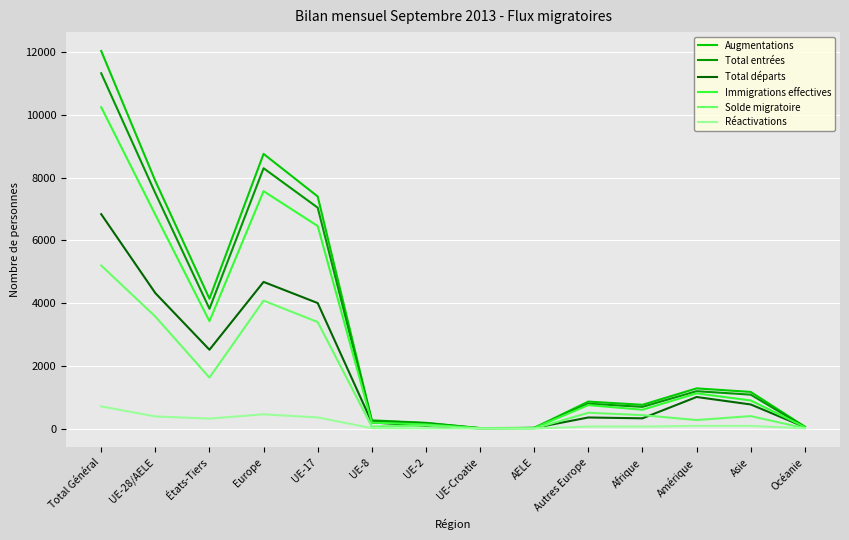

How many lines are shown in the chart?

6